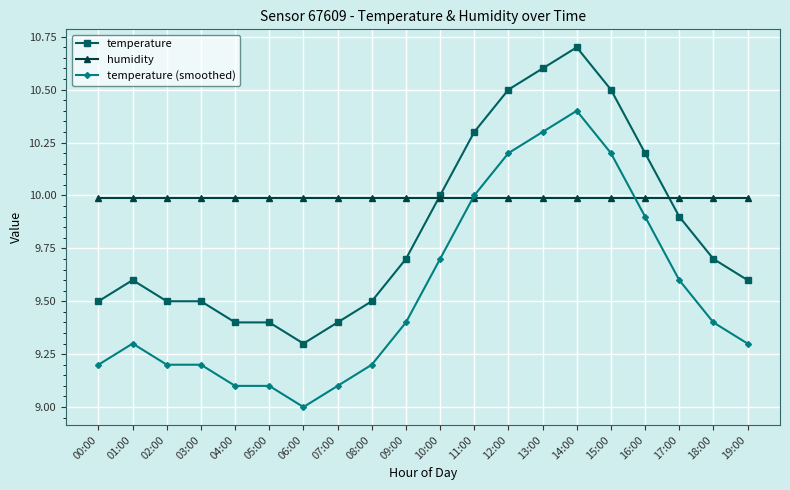

Which label corresponds to the smallest value in the chart?

06:00